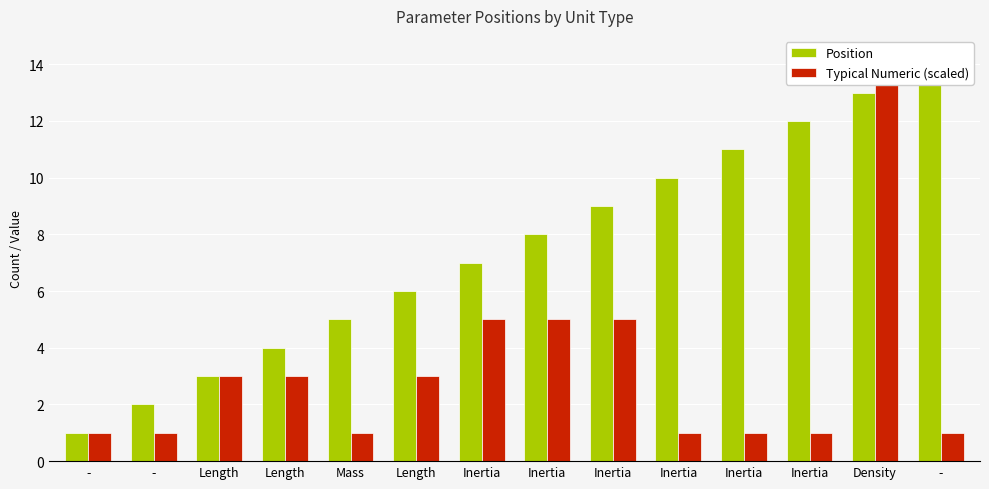

Reading left to right, what are all the values shown in this chart?

Position: -=1	-=2	Length=3	Length=4	Mass=5	Length=6	Inertia=7	Inertia=8	Inertia=9	Inertia=10	Inertia=11	Inertia=12	Density=13	-=14
Typical Numeric (scaled): -=1	-=1	Length=3	Length=3	Mass=1	Length=3	Inertia=5	Inertia=5	Inertia=5	Inertia=1	Inertia=1	Inertia=1	Density=14	-=1